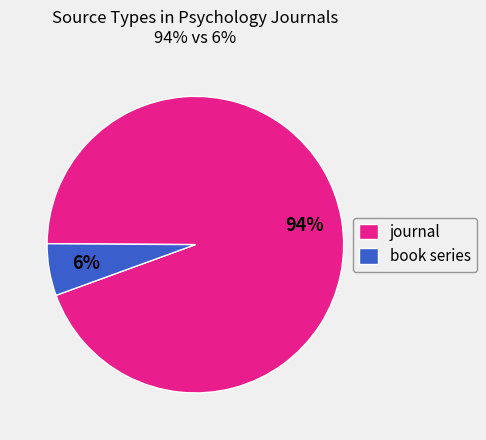

To the nearest percent, what is the combined percentage of book series and journal?

100%